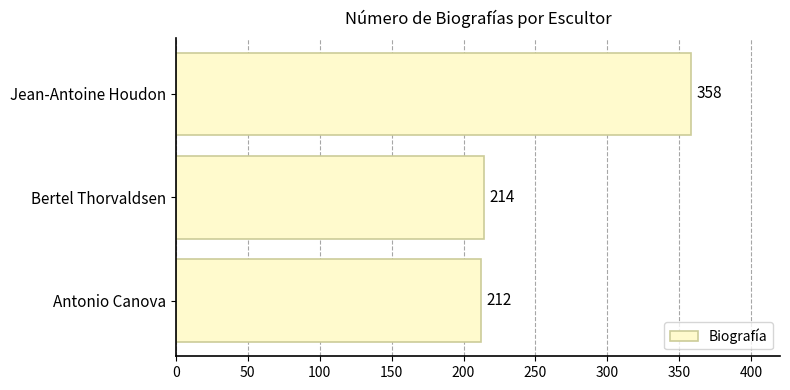

How many bars are there in total?

3